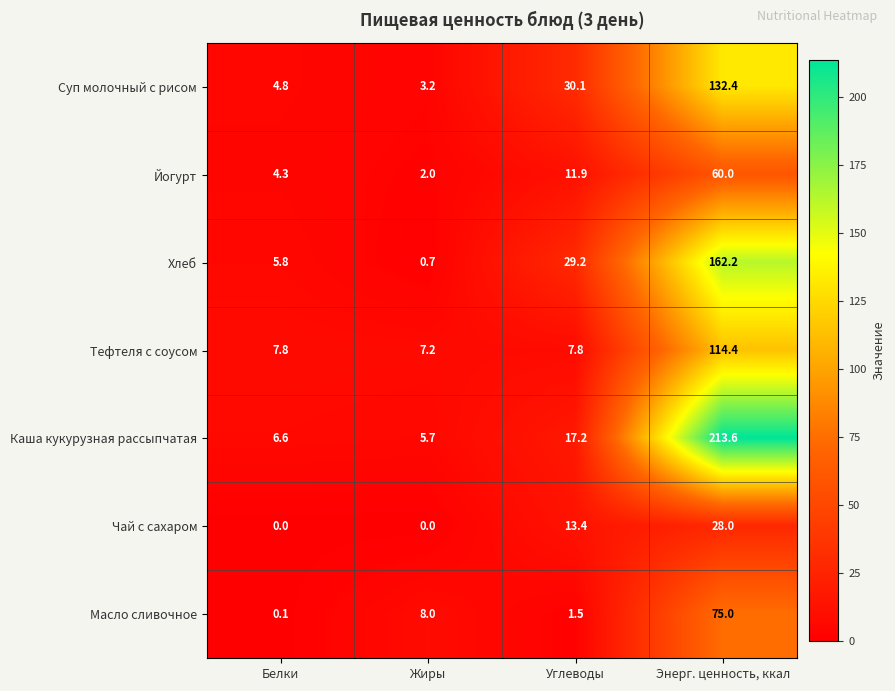

What is the total value across all series at Белки?

29.4